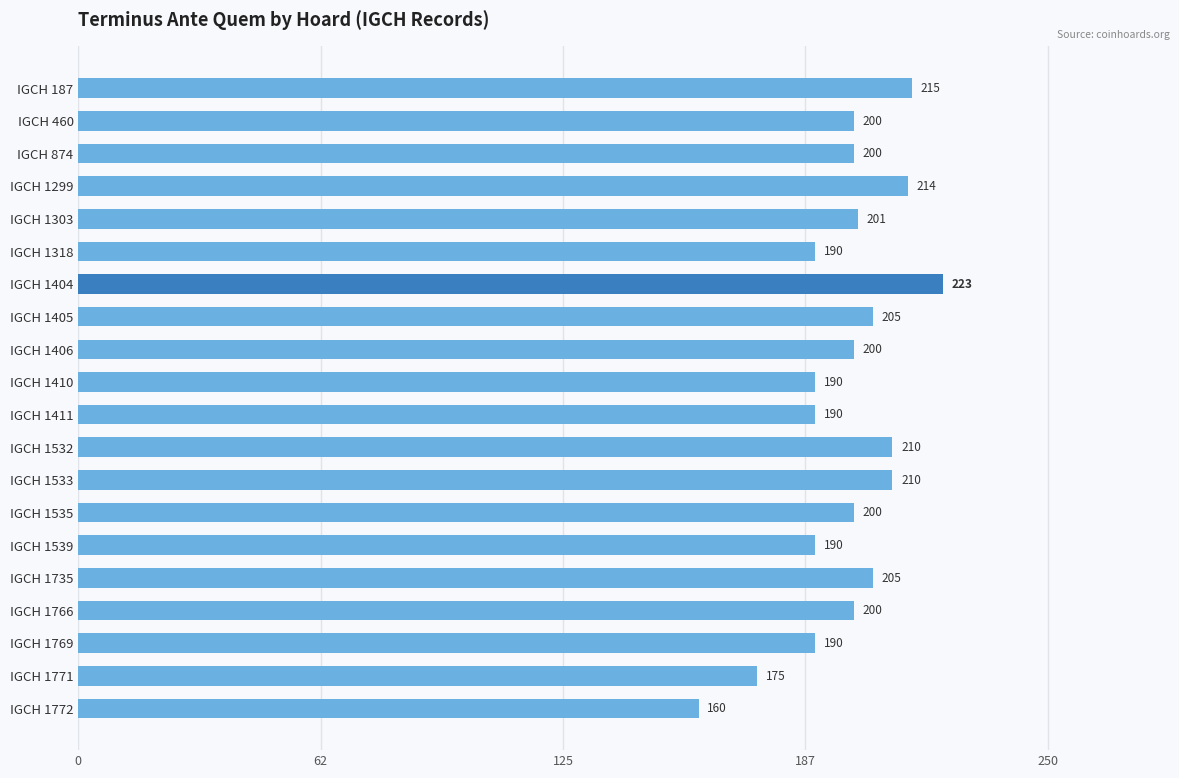

What is the difference between the second highest and minimum values?

55